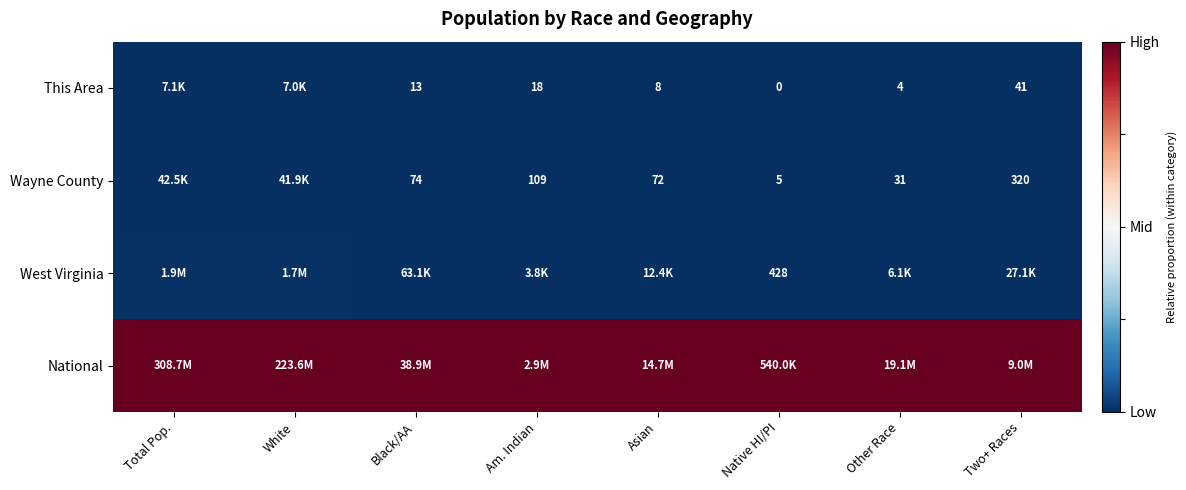

Is the value of Wayne County at White greater than the value of This Area at Asian?

Yes